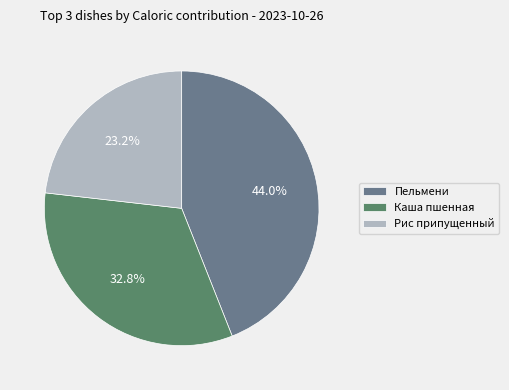

Which slice is the largest?

Пельмени